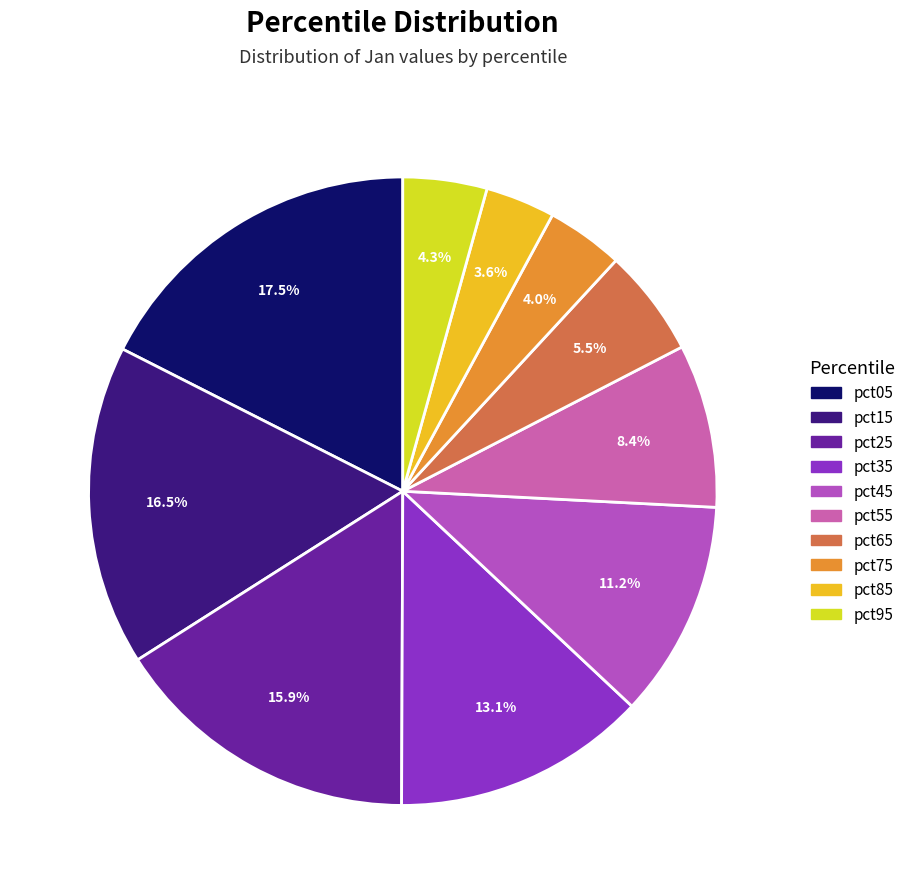

What percentage is the pct15 slice, to the nearest percent?

16%